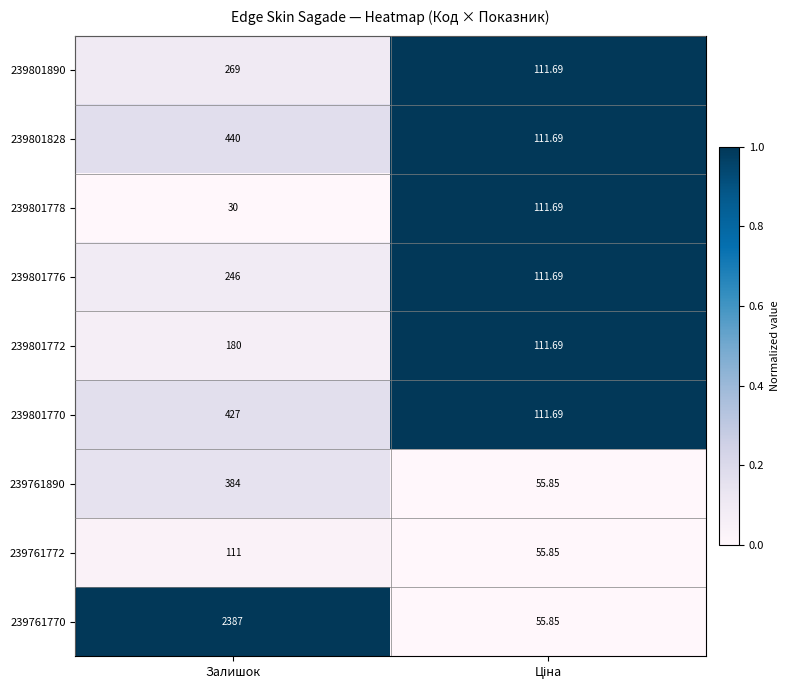

Which category has the lowest value across all series?

Залишок